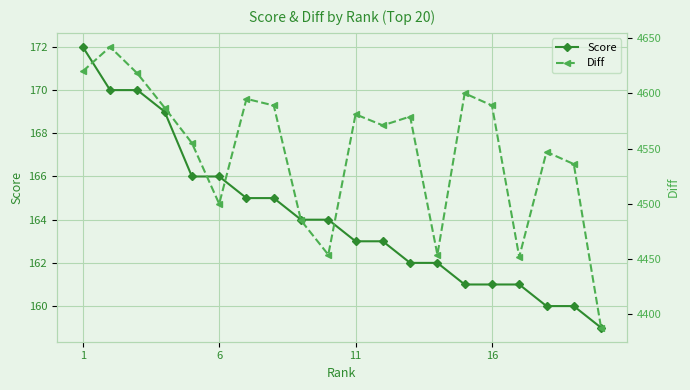

How many data points does each series have?

20